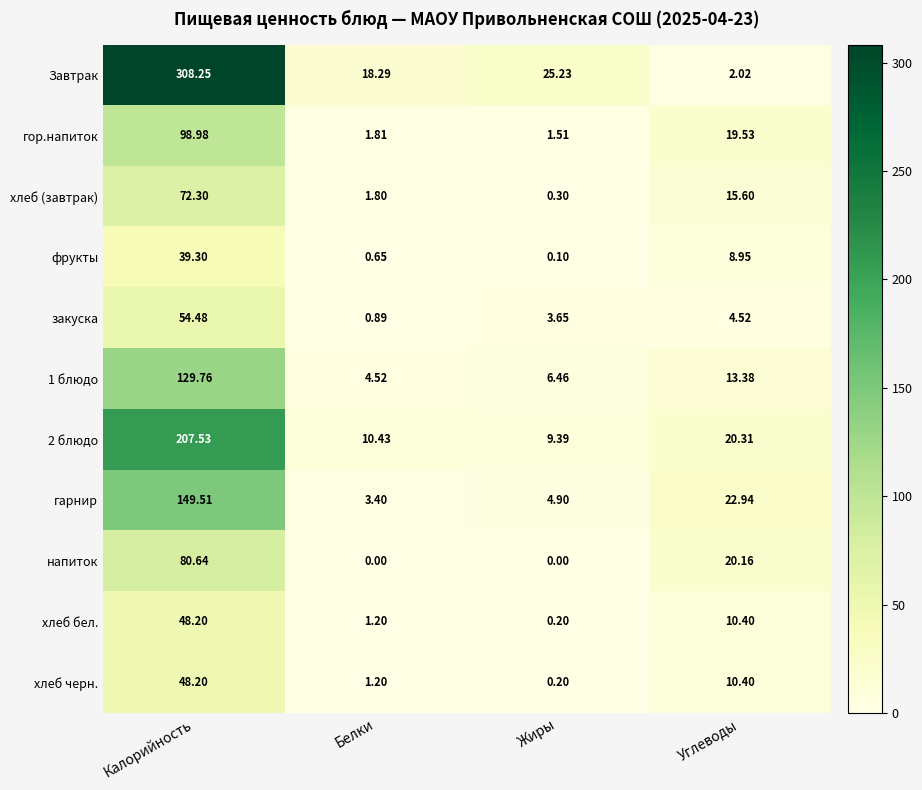

Which series has the widest spread of values?

Завтрак